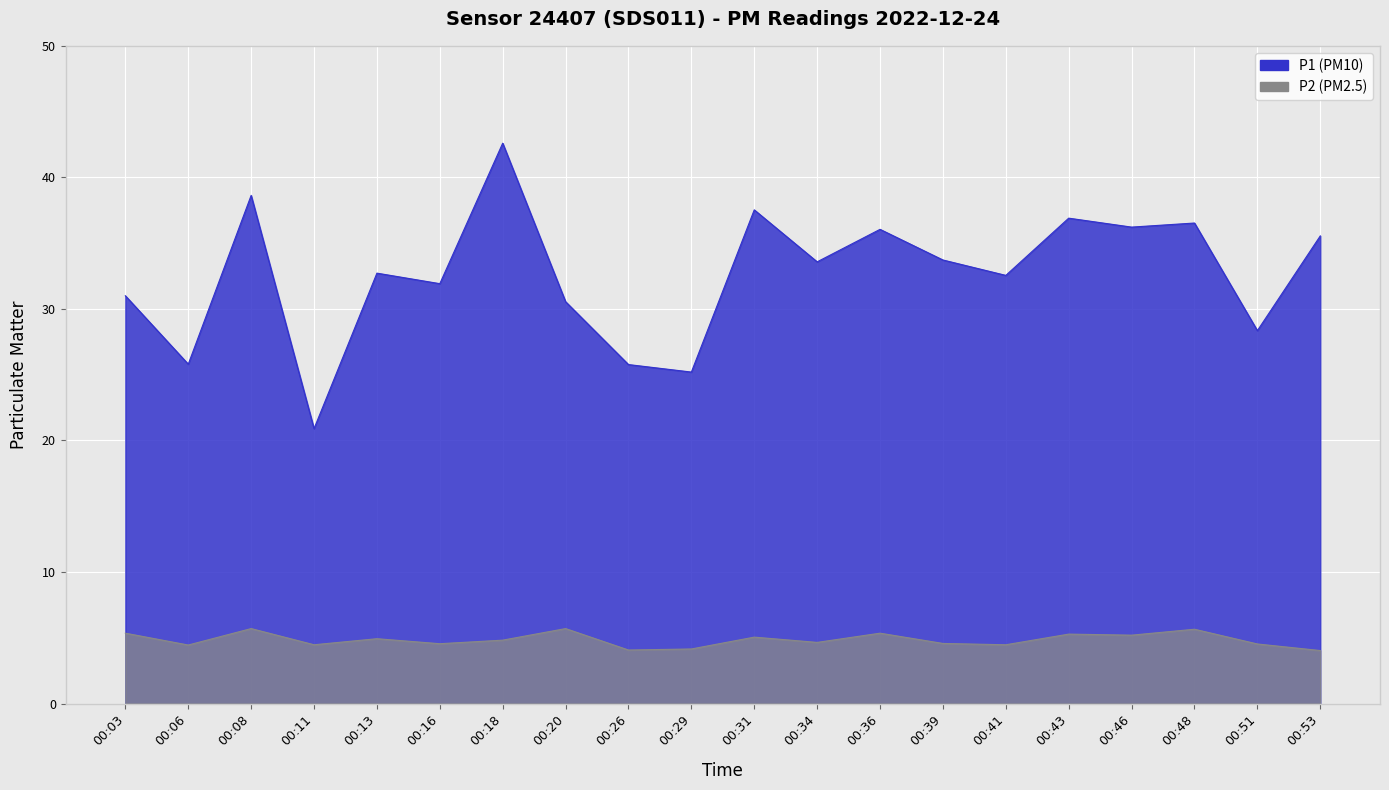

What are all the series names shown in the legend?

P1, P2